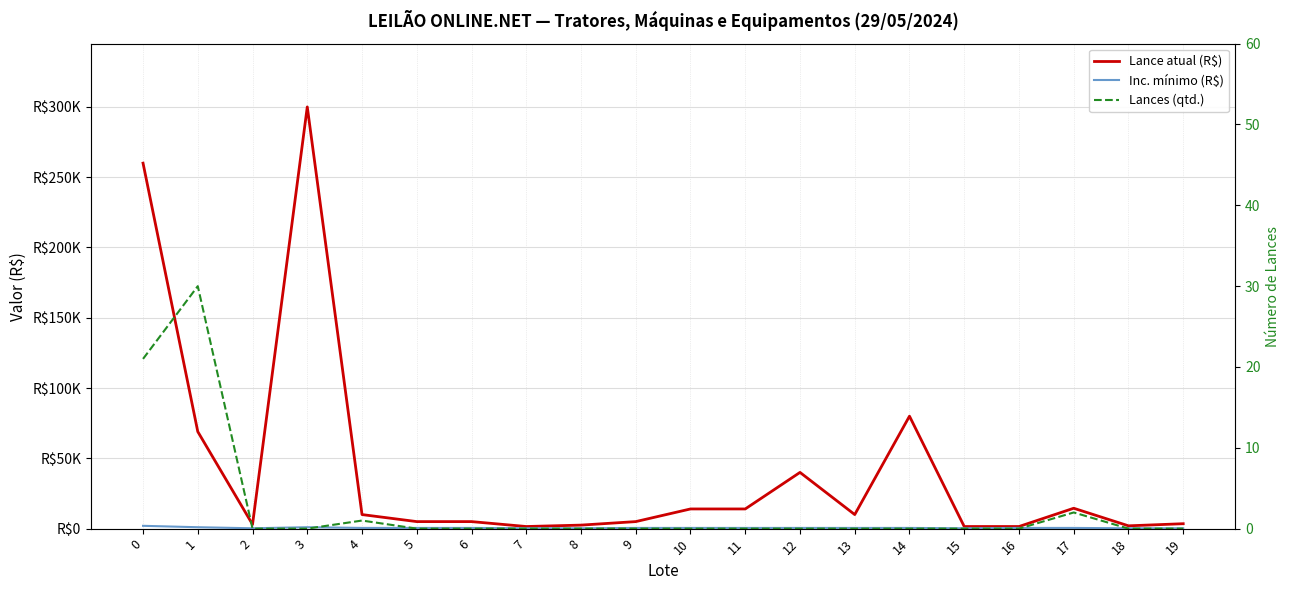

Where is the first local maximum for Lances (qtd.)?

1